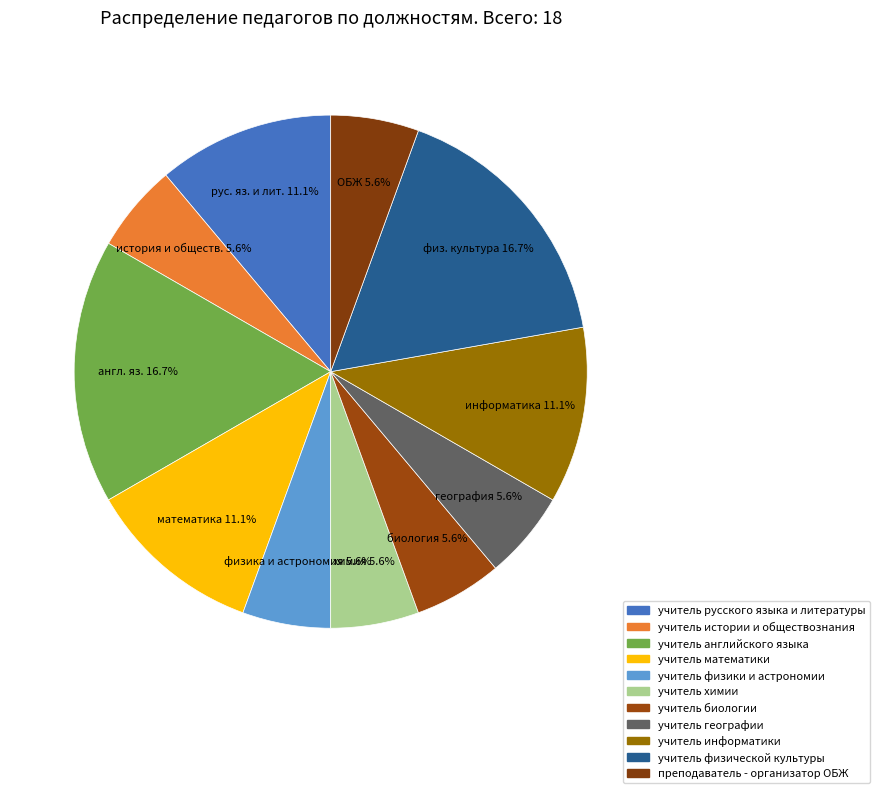

Which slice is the largest?

учитель английского языка